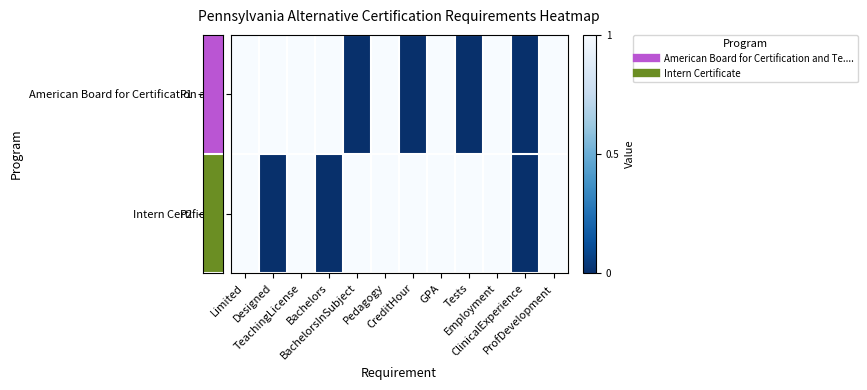

Rank the series by their average value, from lowest to highest.

row_0, row_1